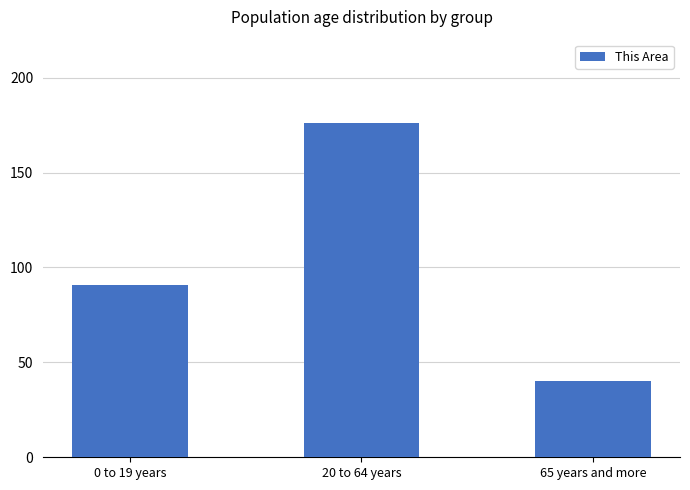

What is the maximum value shown in the chart?

176